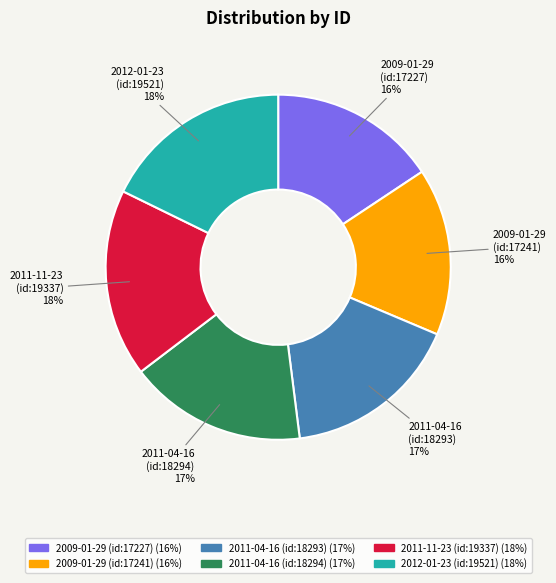

True or false: 2009-01-29 (id:17241) accounts for 28% of the total.

False